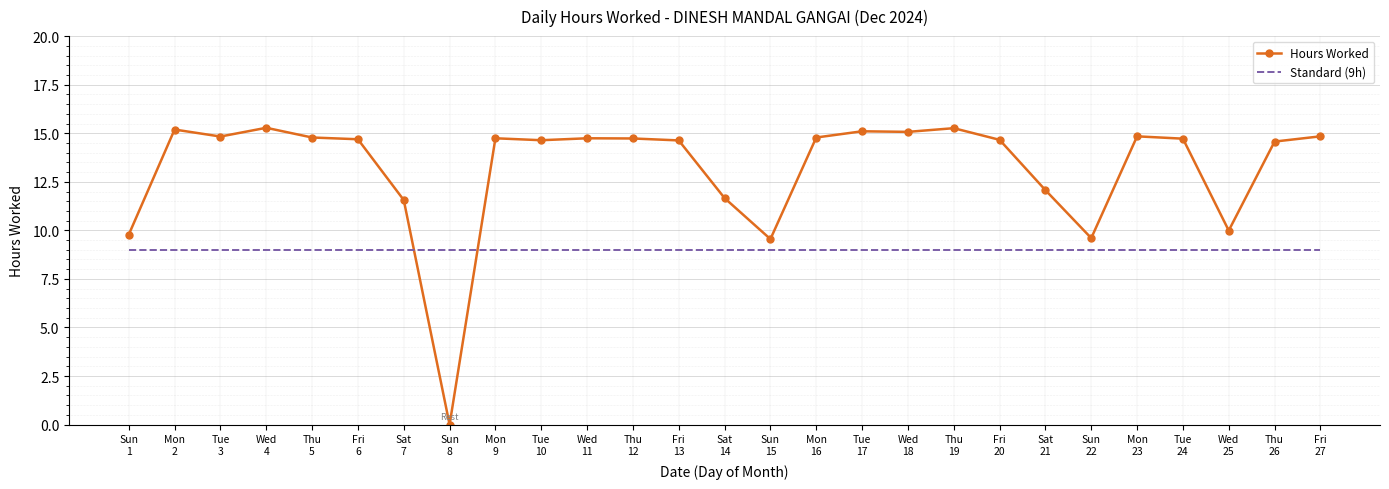

Which series has the largest range (max minus min)?

Hours Worked